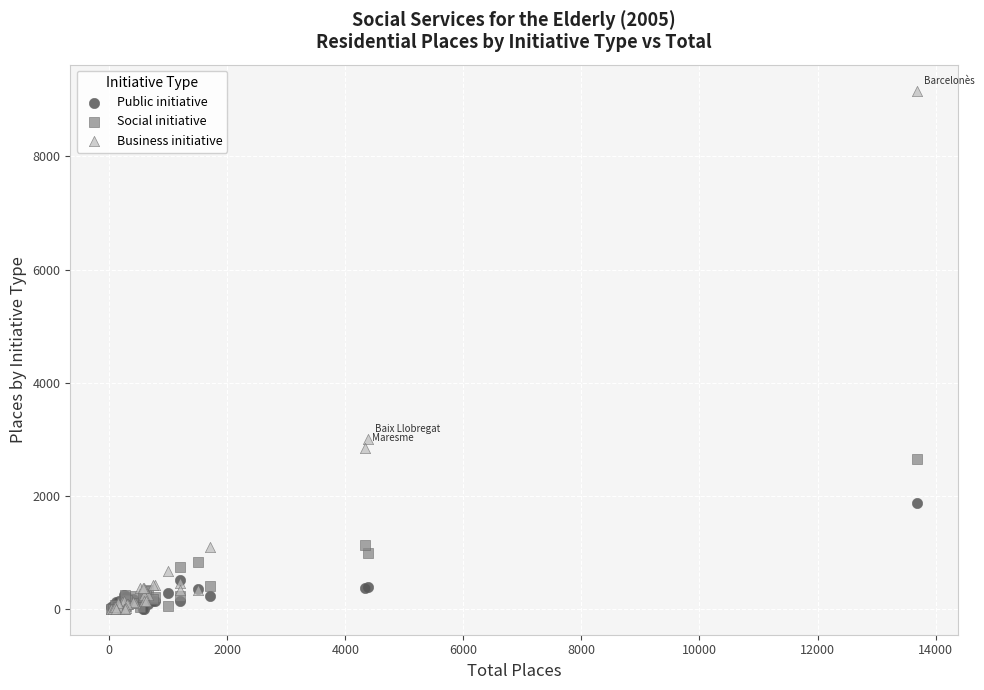

In the Business initiative series, what Y value is closest to 4582?

3006